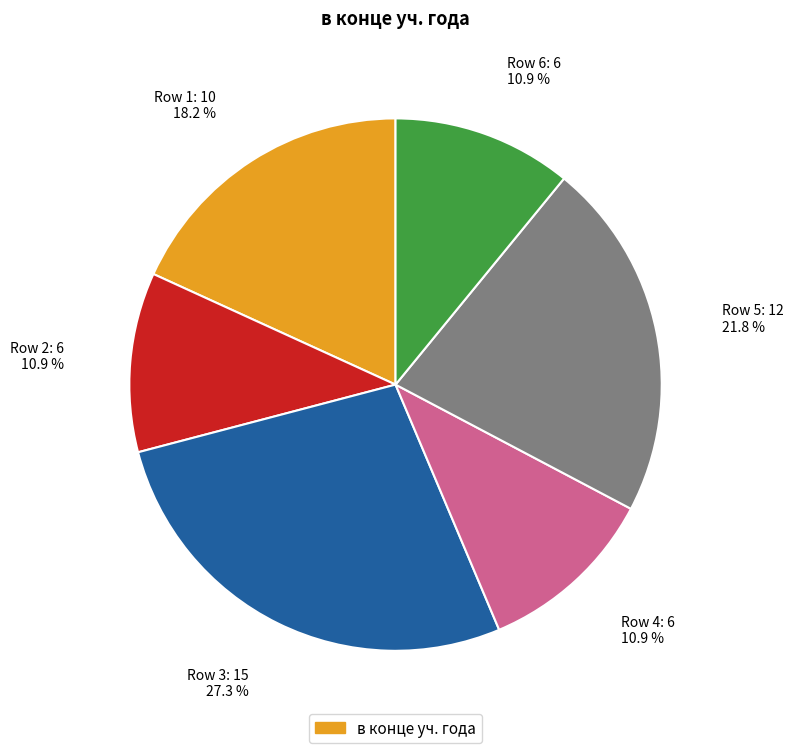

Is there any slice that represents more than half of the pie?

No